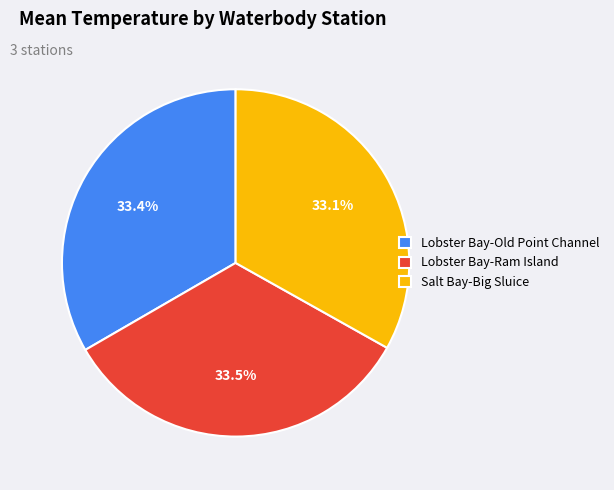

What is the total percentage of Lobster Bay-Old Point Channel and Salt Bay-Big Sluice?

66.5%